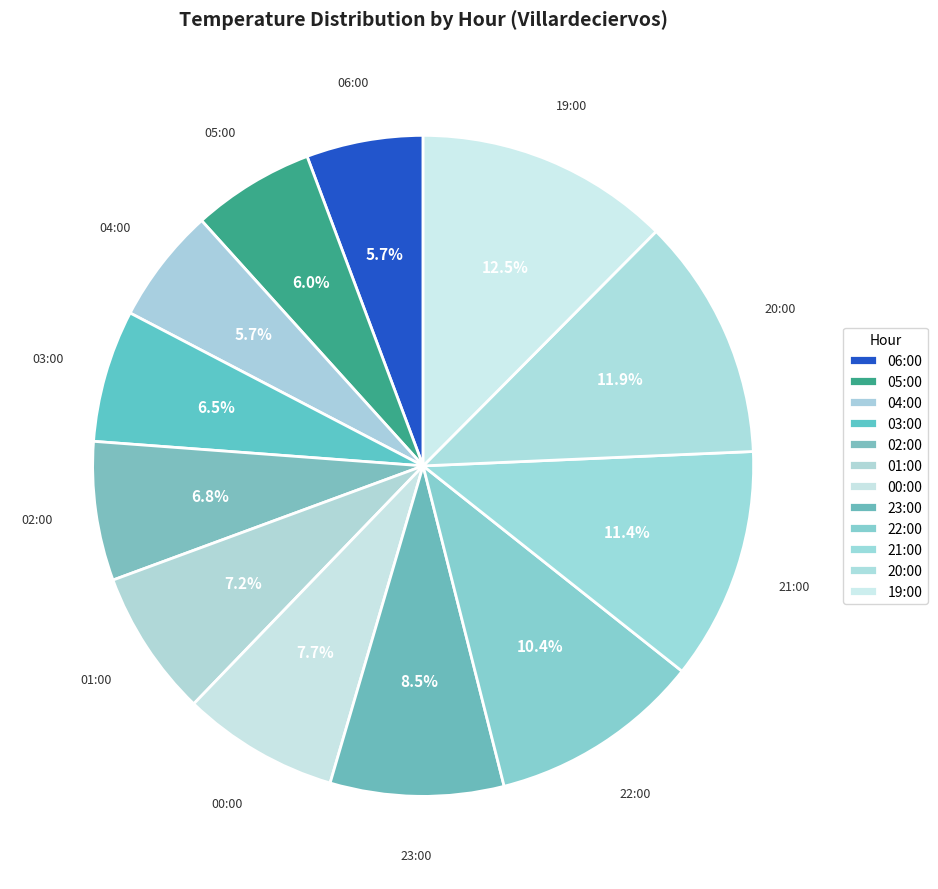

How many slices are in this pie chart?

12